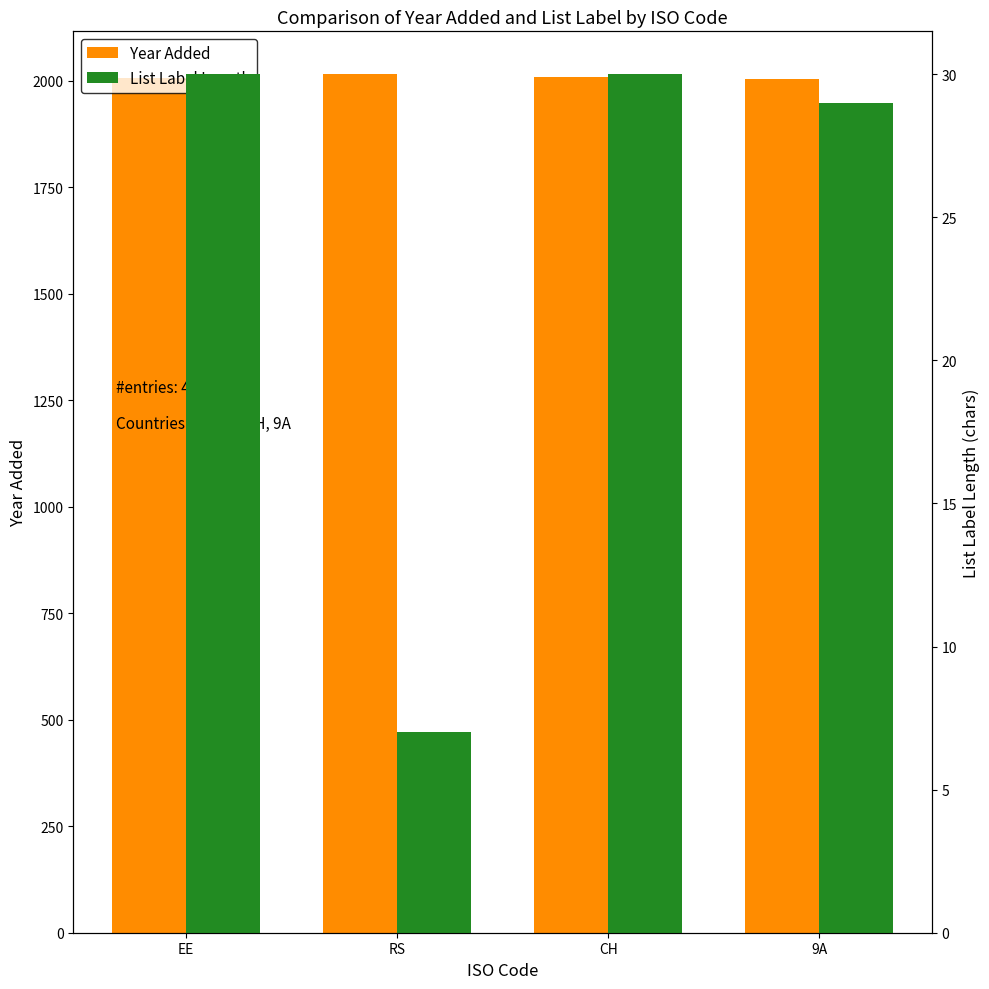

How many values in the List Label Length series are below 30?

2